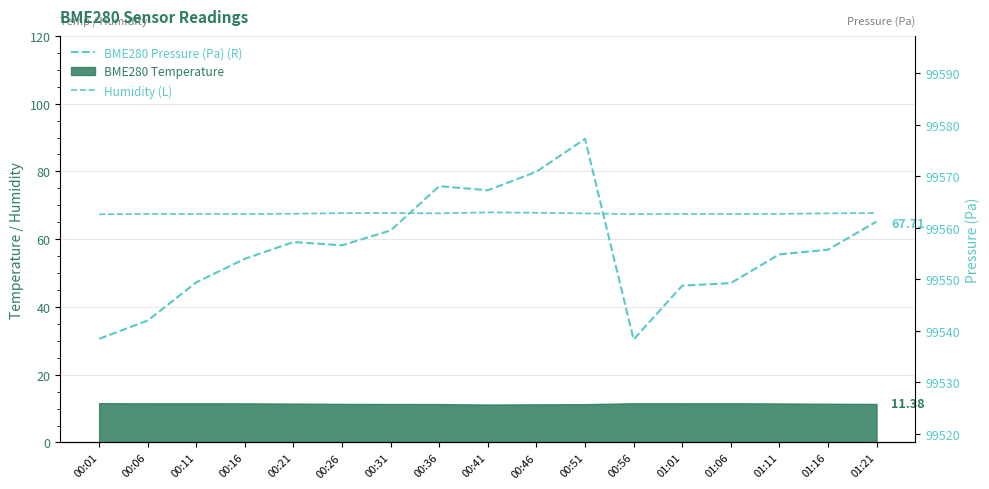

How many lines are shown in the chart?

2